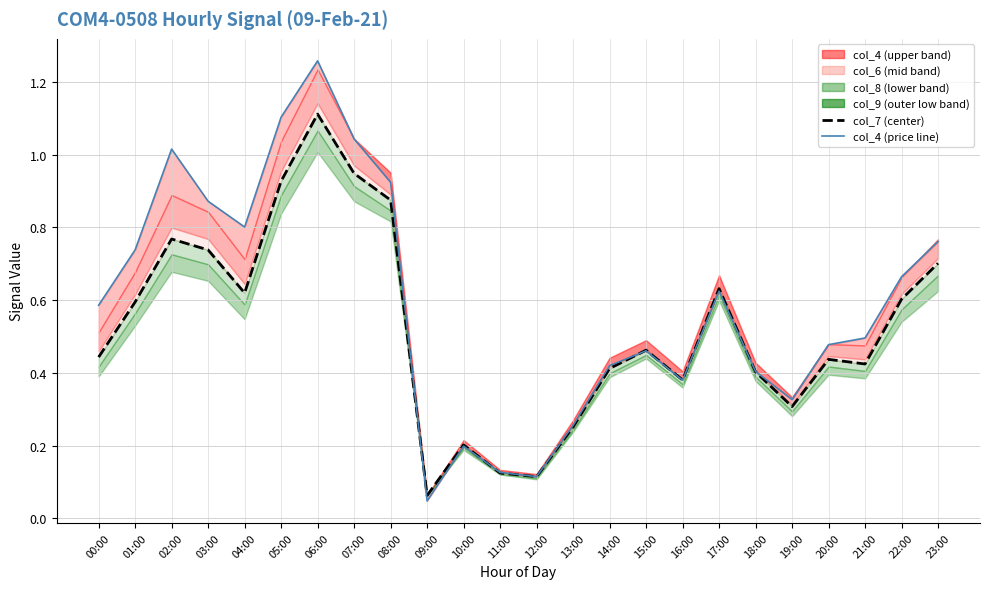

List the labels in order of col_7 value, smallest first.

09:00, 12:00, 11:00, 10:00, 13:00, 19:00, 16:00, 18:00, 14:00, 21:00, 20:00, 00:00, 15:00, 01:00, 22:00, 04:00, 17:00, 23:00, 03:00, 02:00, 08:00, 05:00, 07:00, 06:00